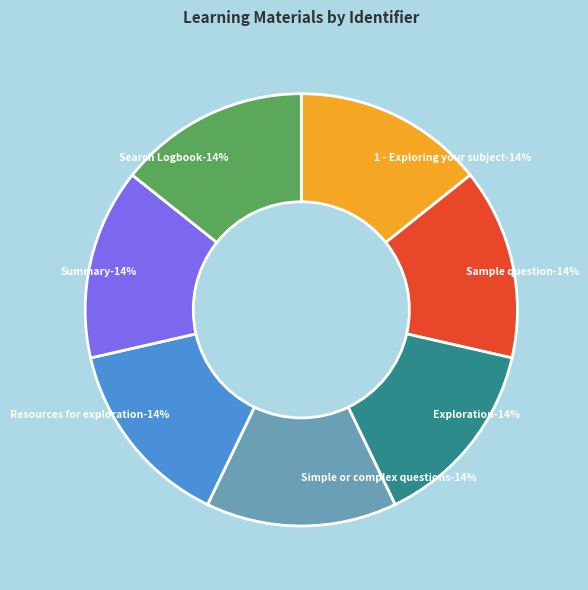

Which category has the biggest portion of the pie?

Search Logbook